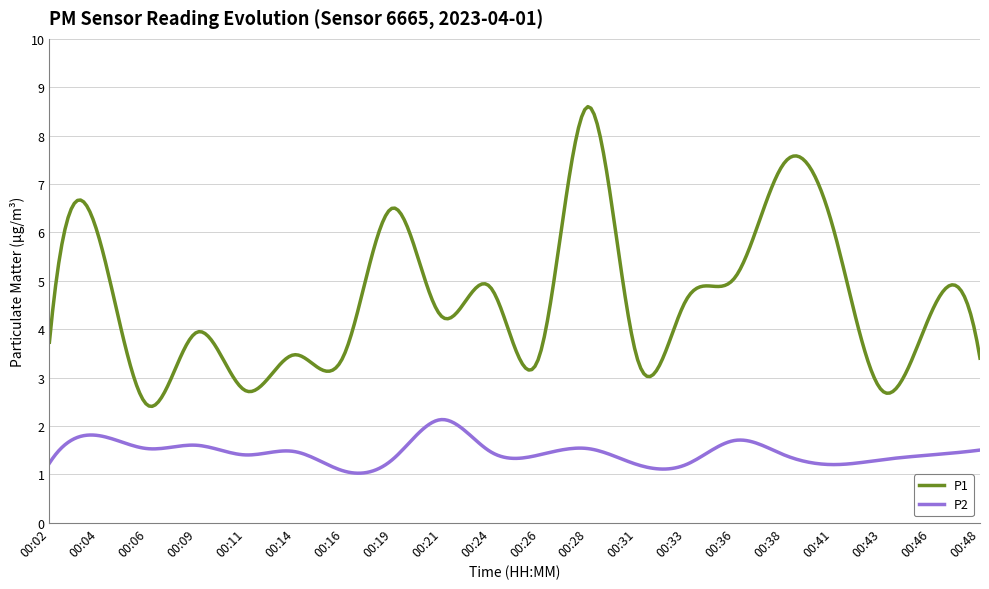

What are all the series names shown in the legend?

P1, P2